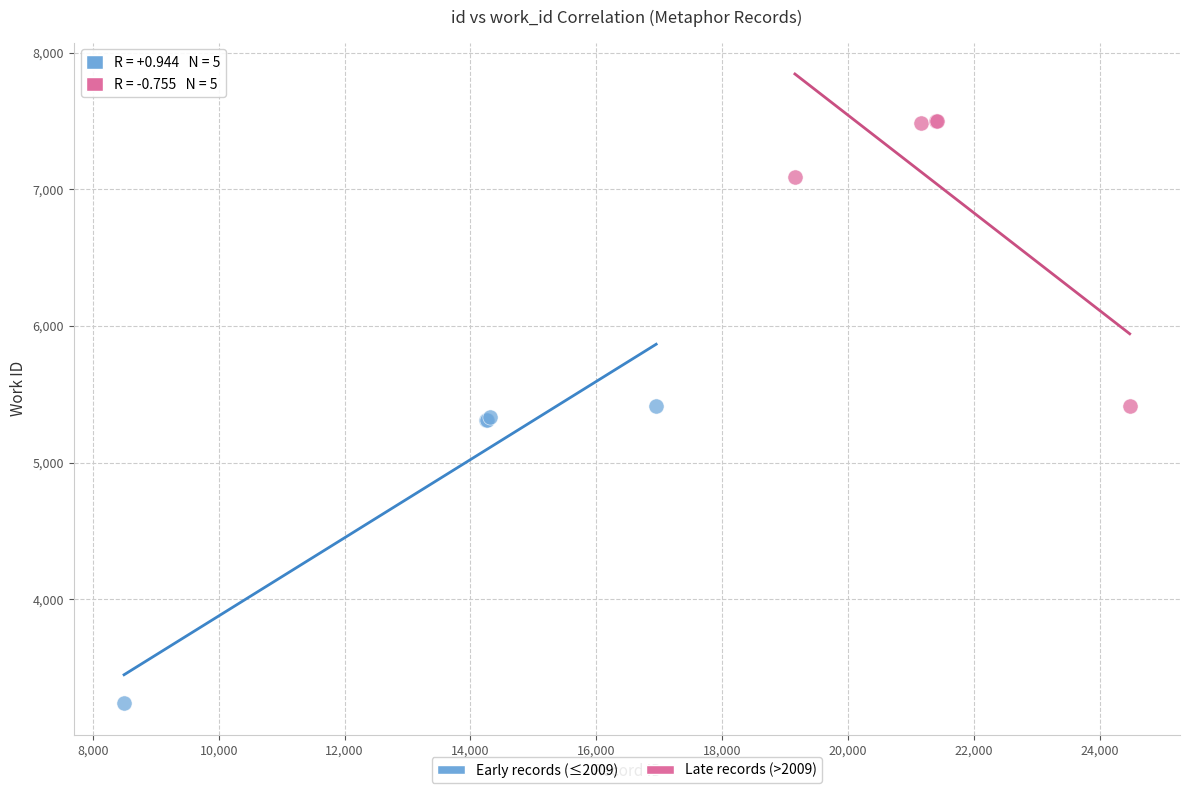

Which series has the largest Y range (max minus min)?

Early records (≤2009)